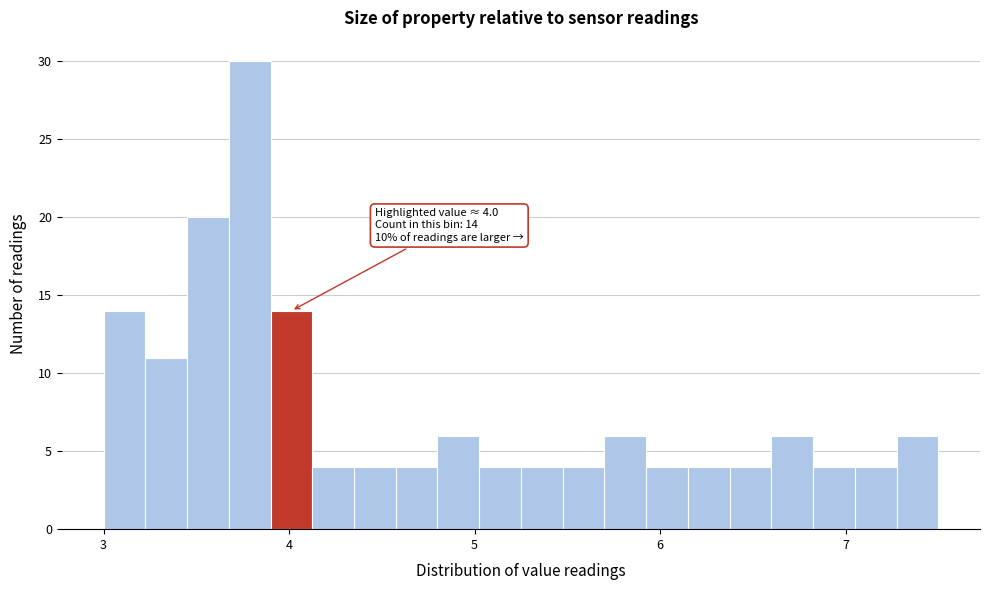

Around what value on the x-axis is the tallest bar? Give the approximate position of its centre, as read against the axis.

3.8